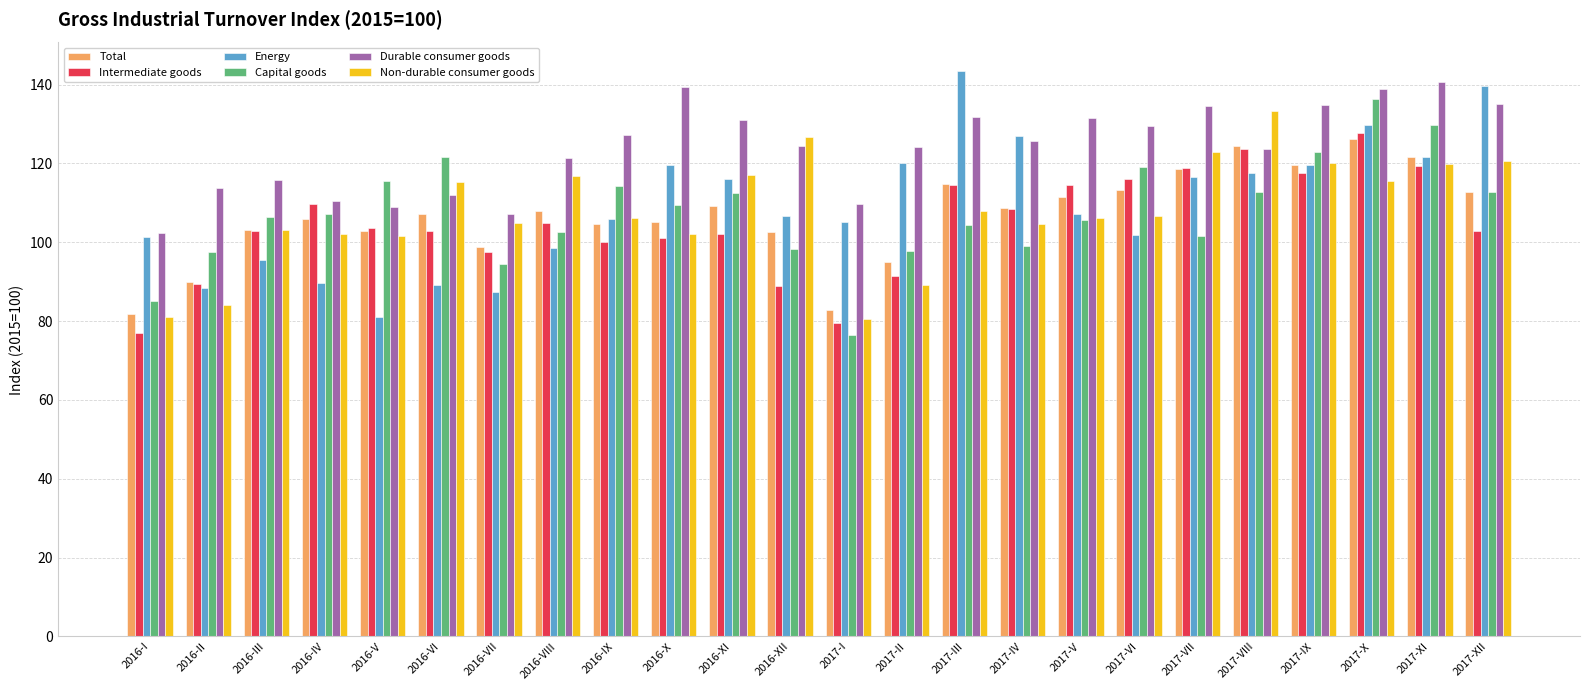

What is the difference between the highest and lowest values at 2017-V?

25.8